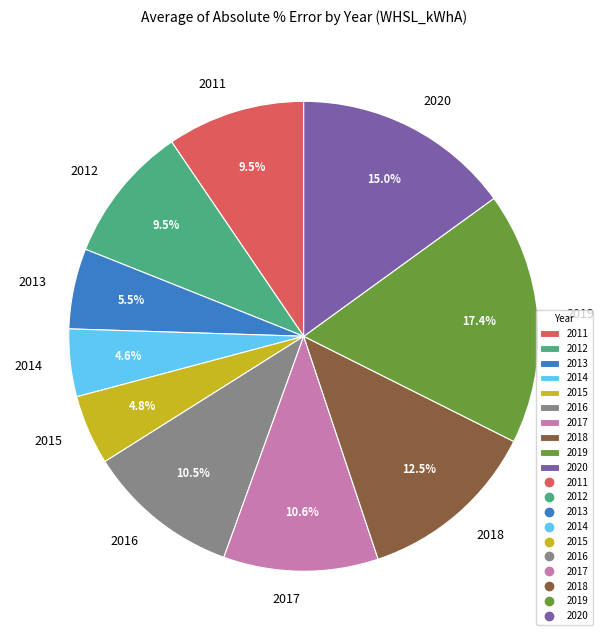

To the nearest percent, what percentage of the pie is 2020?

15%